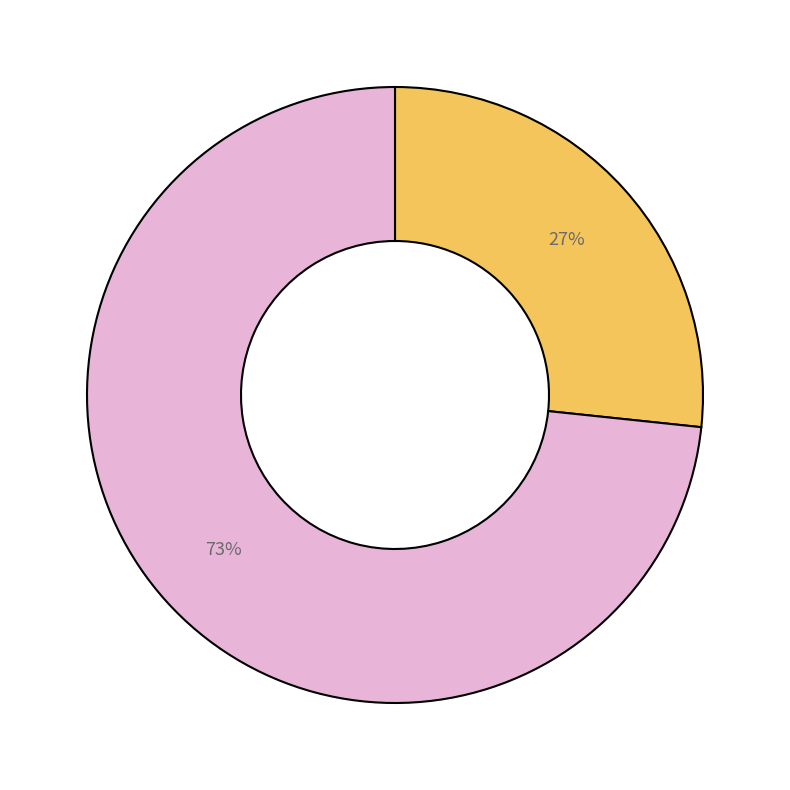

To the nearest percent, what is the average slice percentage?

50%